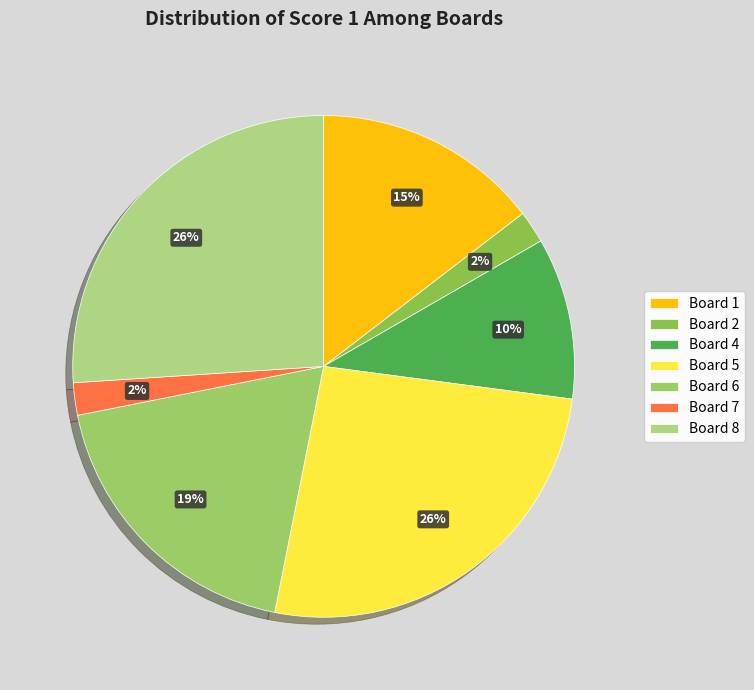

To the nearest percent, what is the average slice percentage?

14%